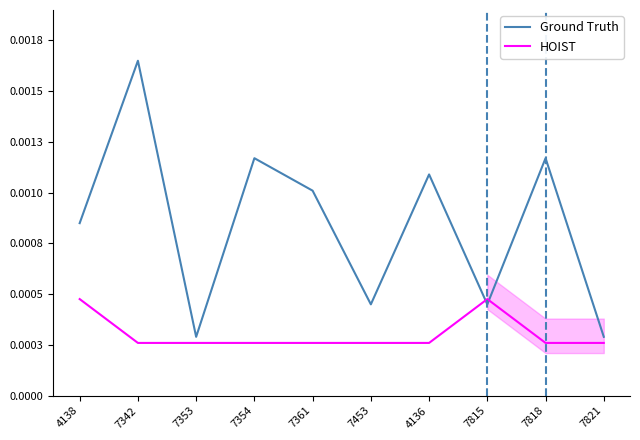

At which category is the sum across all series the highest?

7342